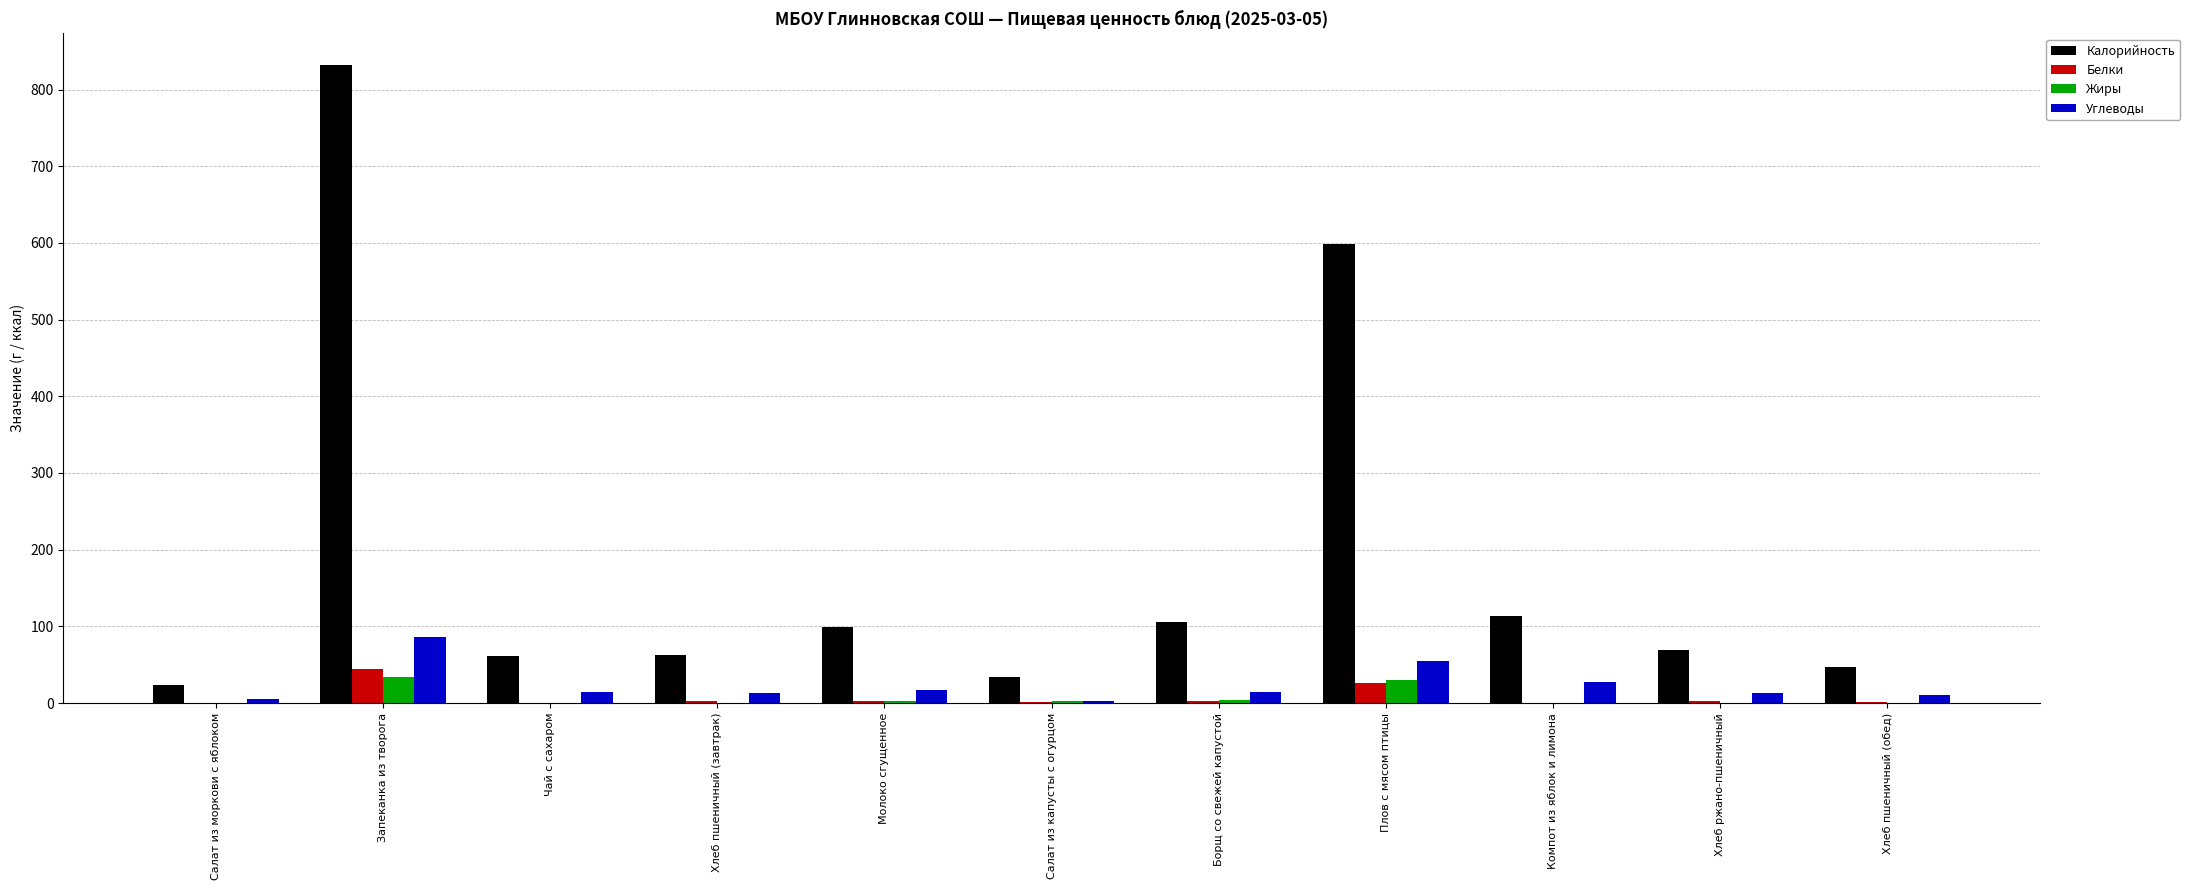

Which series has the largest total across all categories?

Калорийность